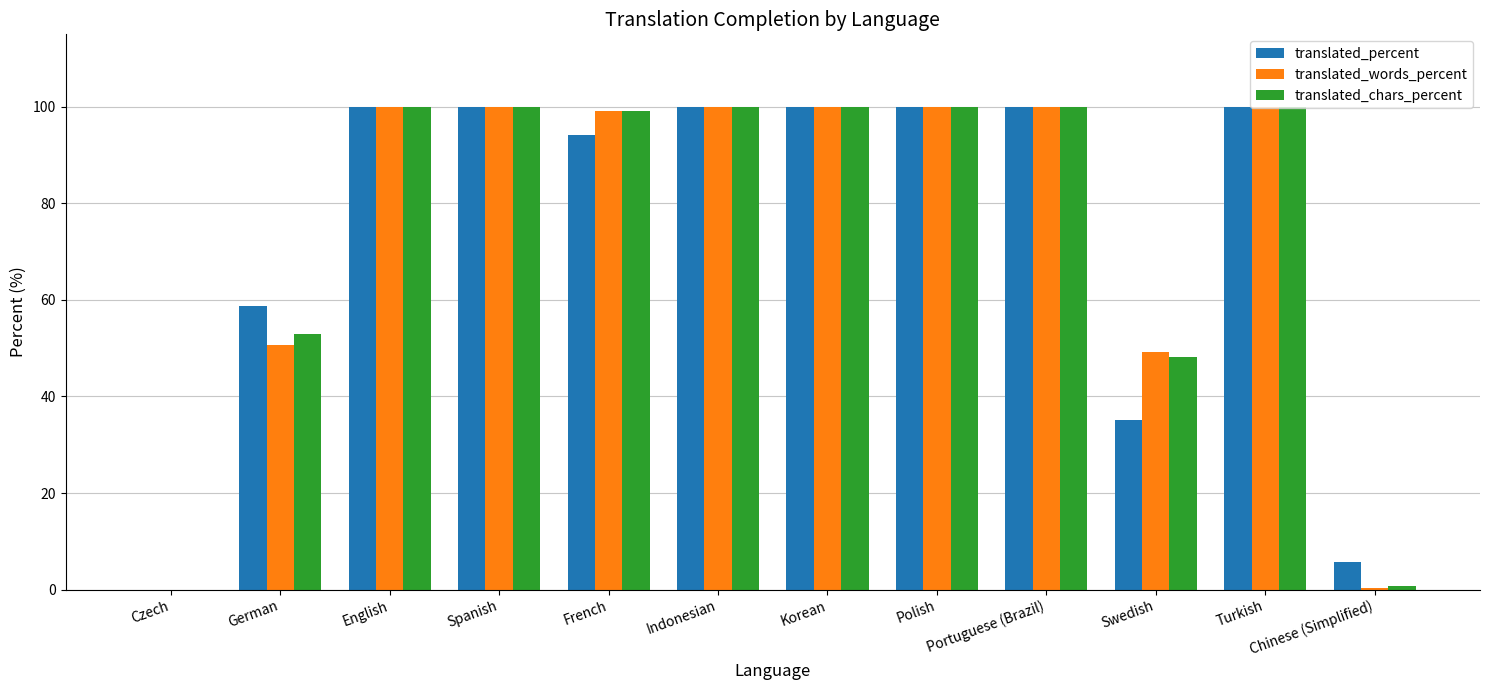

What is the sum of the translated_words_percent values at Indonesian and Chinese (Simplified)?

100.4